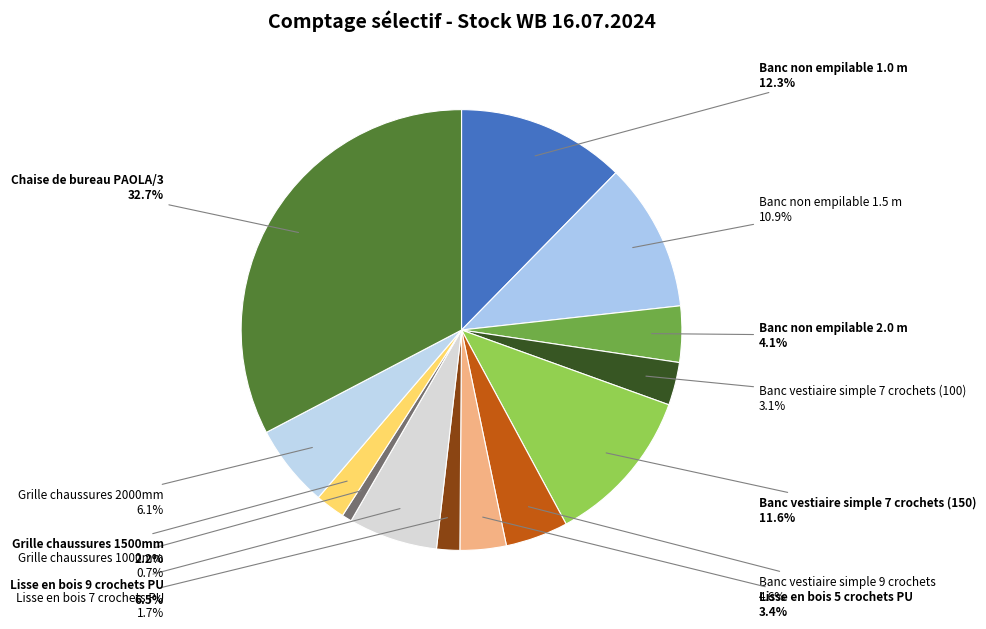

True or false: Lisse en bois 7 crochets PU accounts for 13% of the total.

False